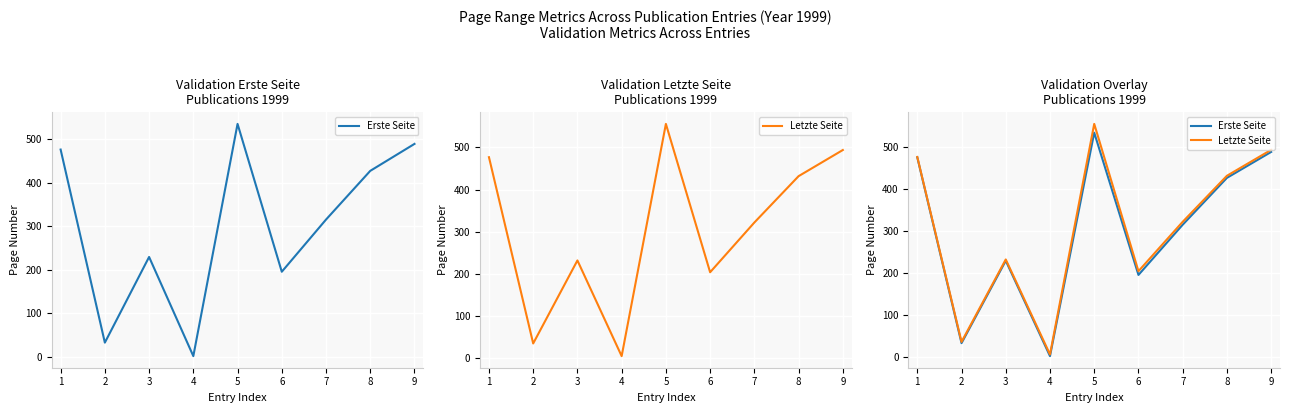

What is the difference between the second highest and minimum values in the Erste Seite series?

488